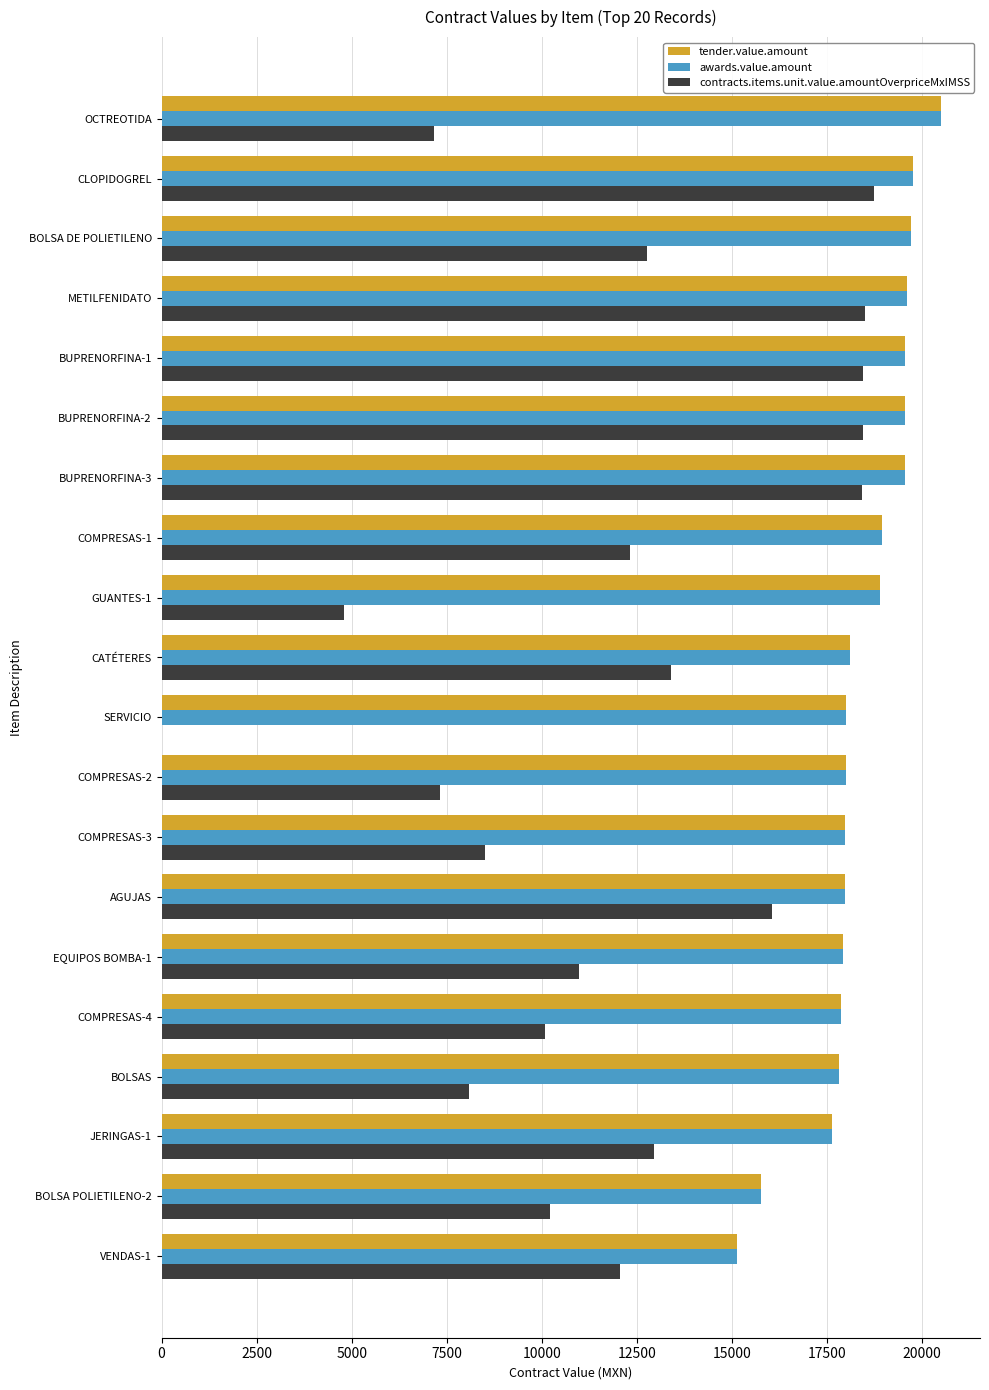

The tender.value.amount series shows 23708.8 at CATÉTERES. True or false?

False